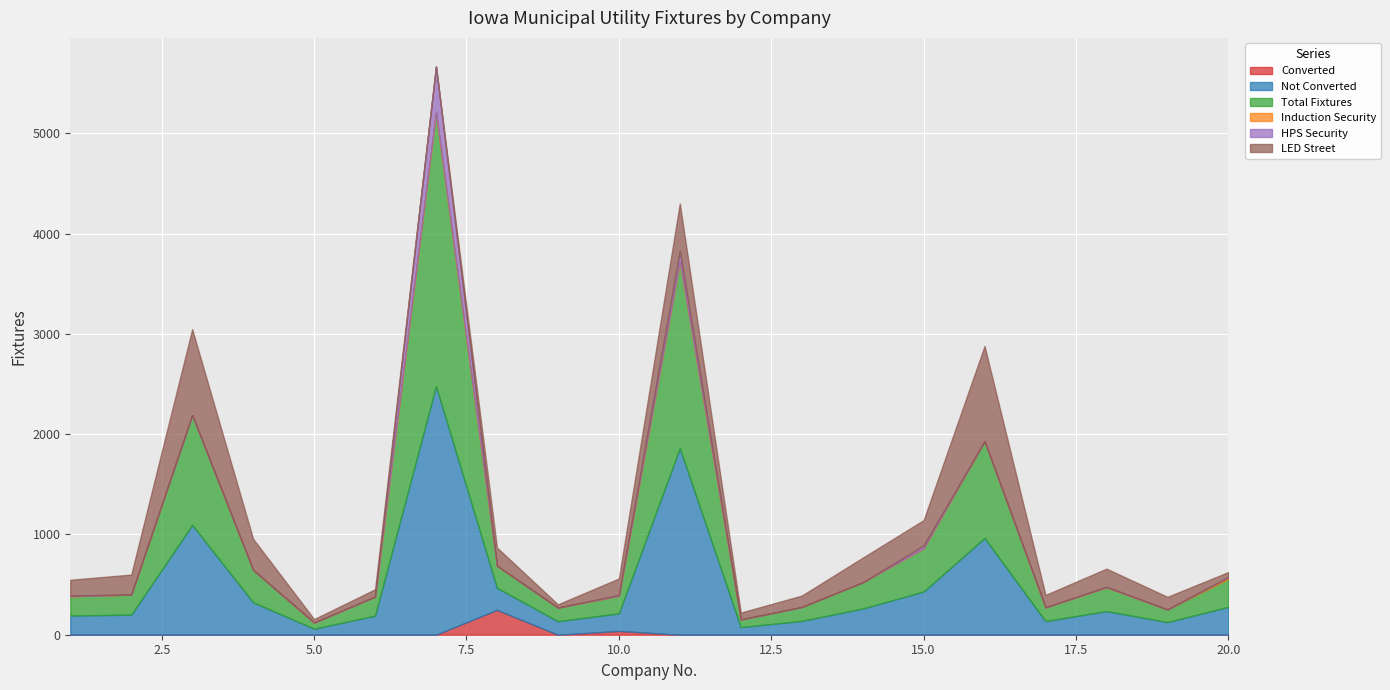

At which label is LED Street closest to 475?

11